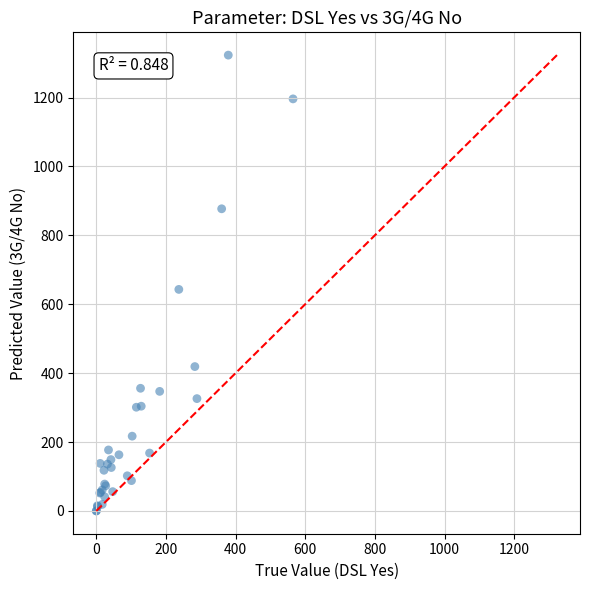

What Y value in the scatter plot is closest to 661?

643